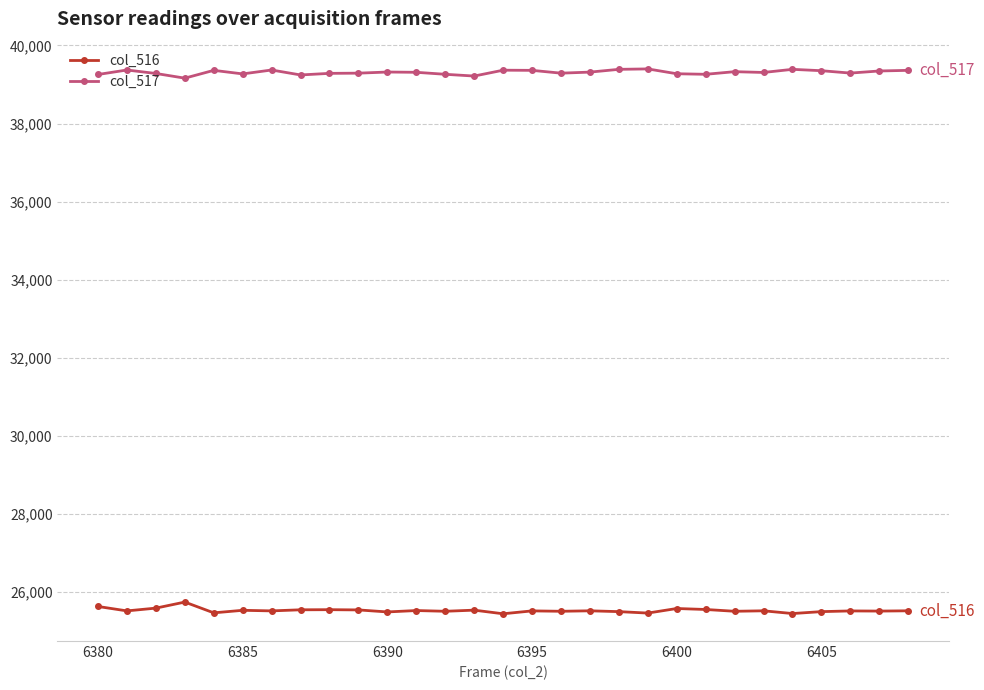

What is the minimum value shown in the chart?

25436